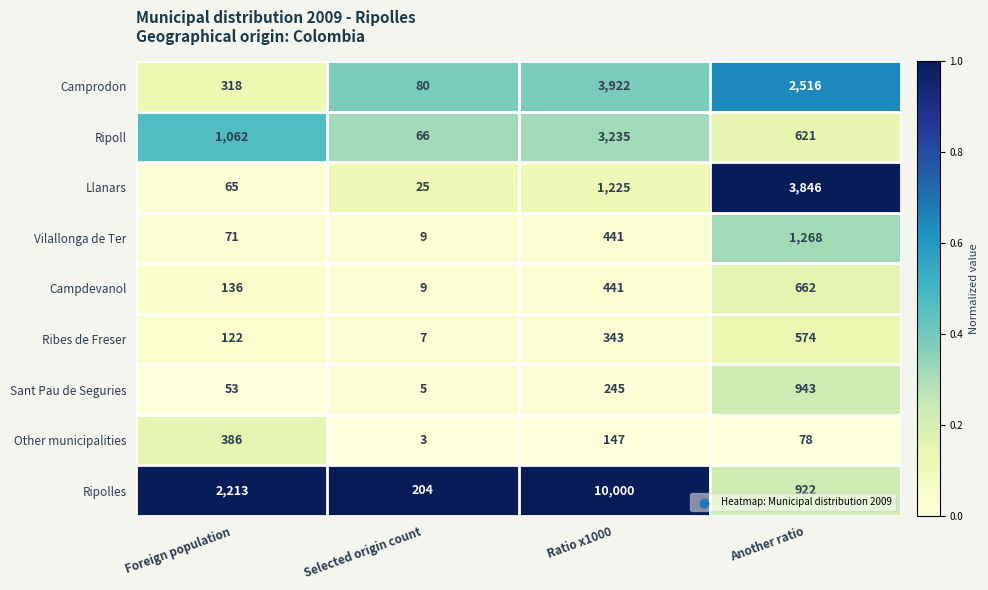

Which category has the lowest value in the Ripoll series?

Selected origin count